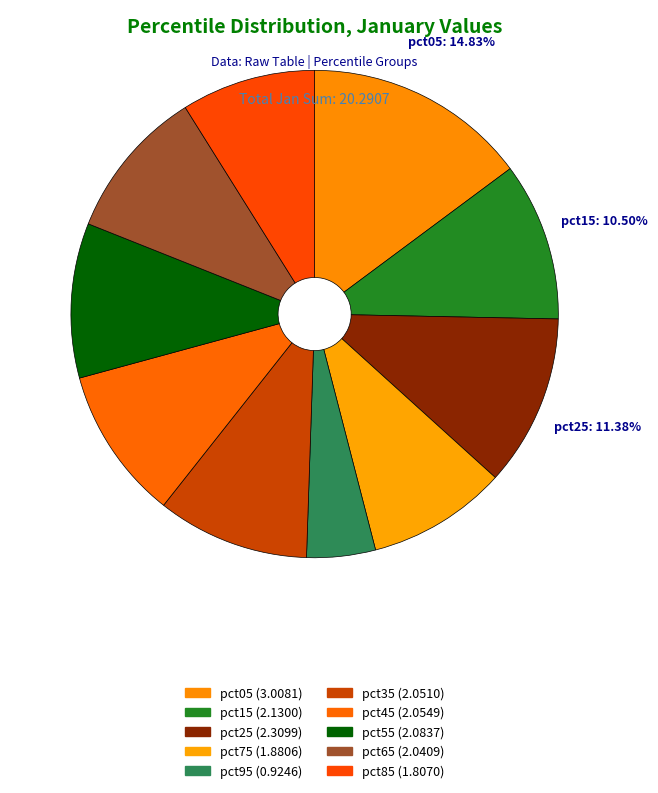

Does any single category account for the majority?

No